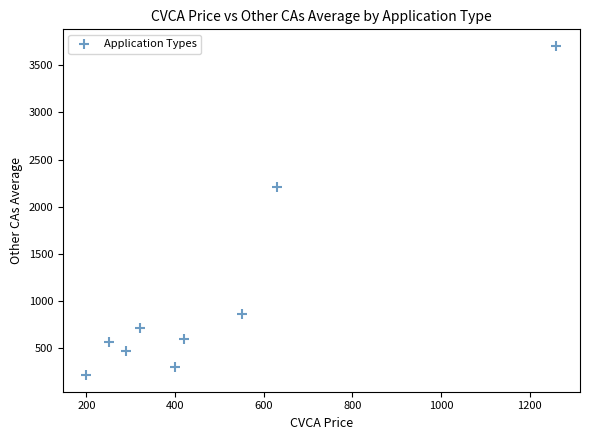

What is the average Y value?

1069.1